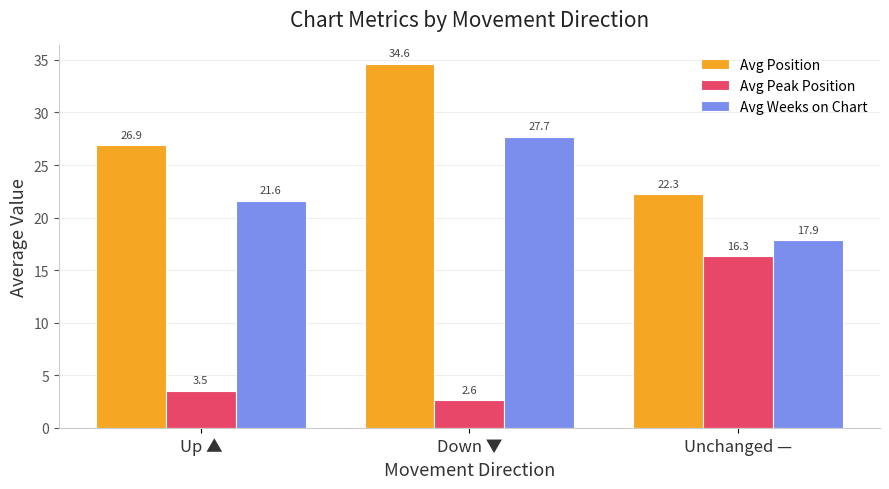

True or false: Avg Weeks on Chart has a value of 27.7 at Down ▼.

True